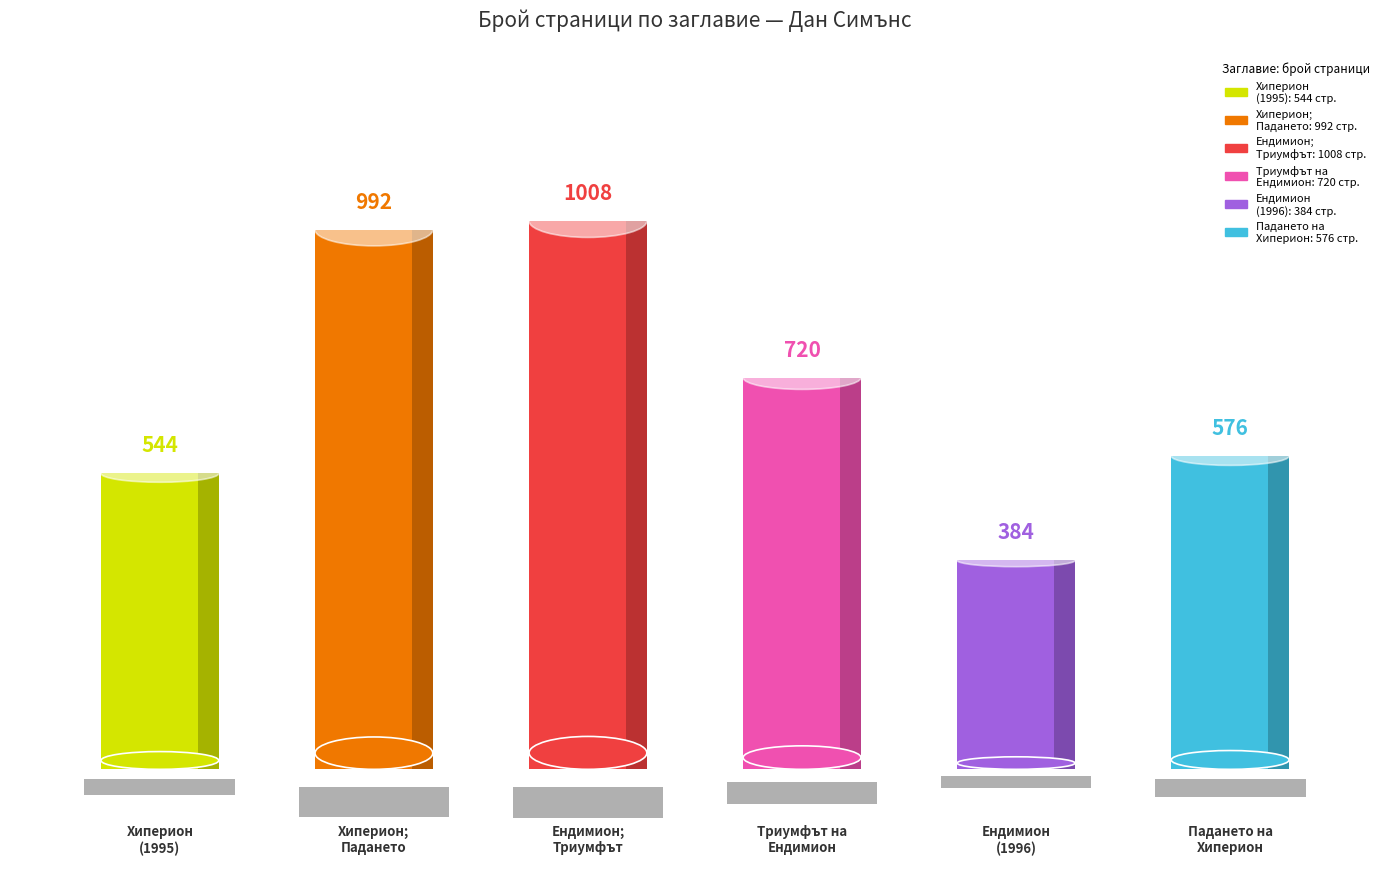

What is the difference between the values at Крум Бъчваров (Хиперион; Падането) and Крум Бъчваров (Ендимион; Триумфът)?

16